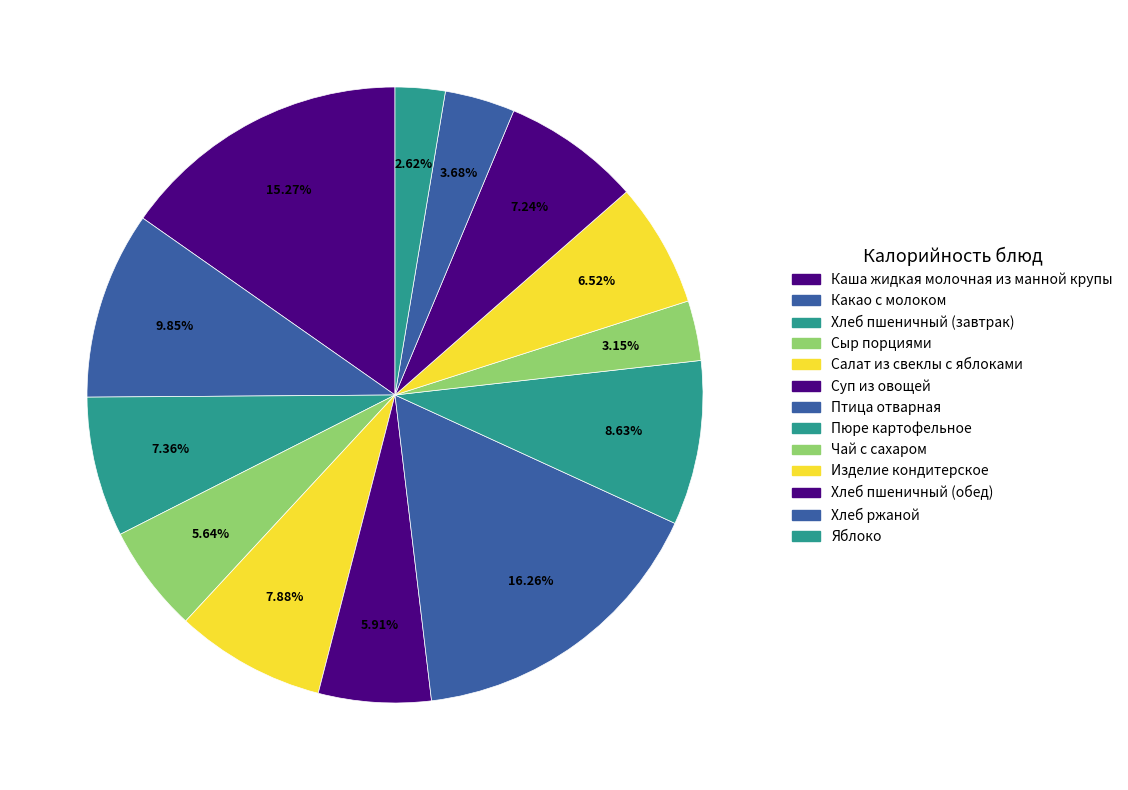

Count the number of slices in the pie.

13